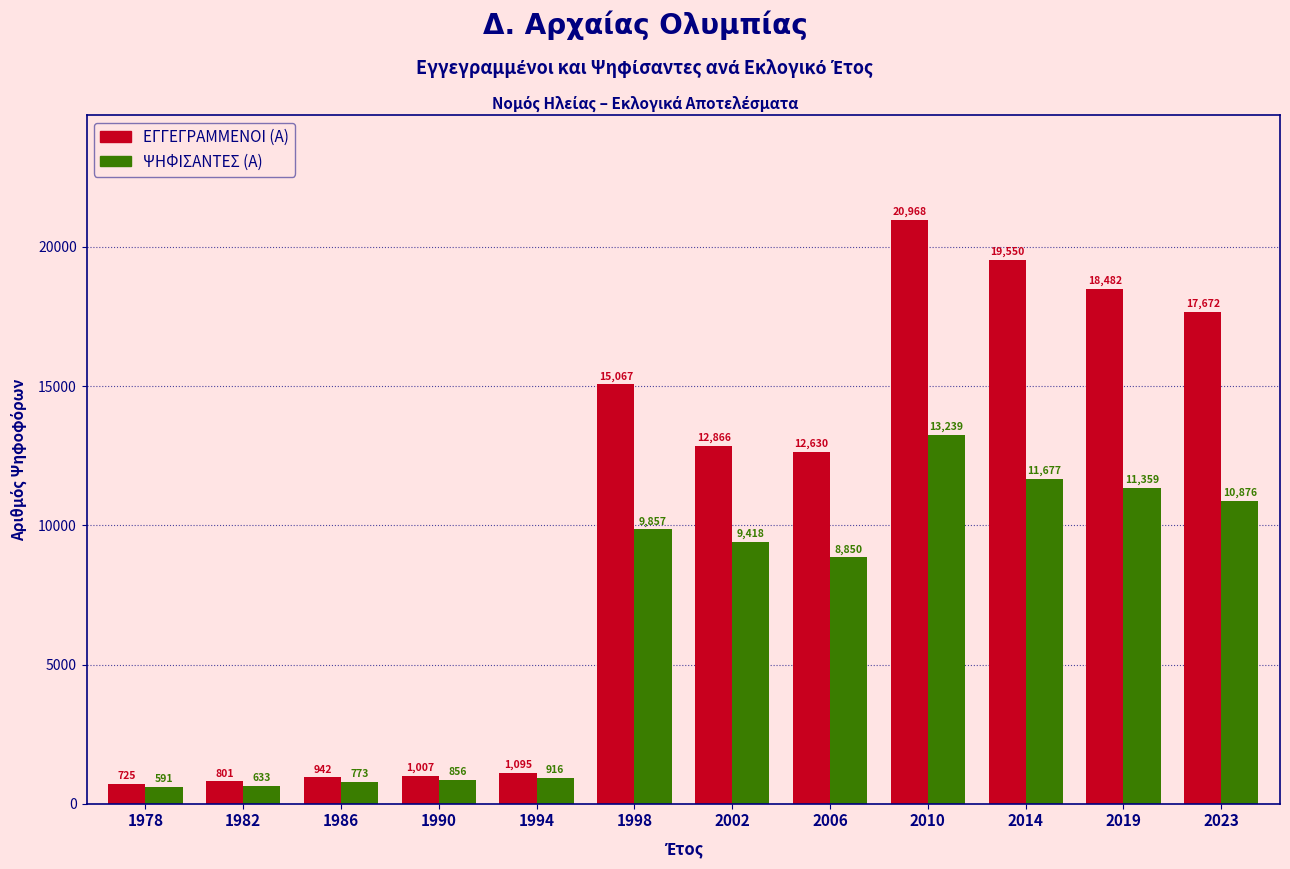

What is the difference between the highest and lowest values at 2006?

3780